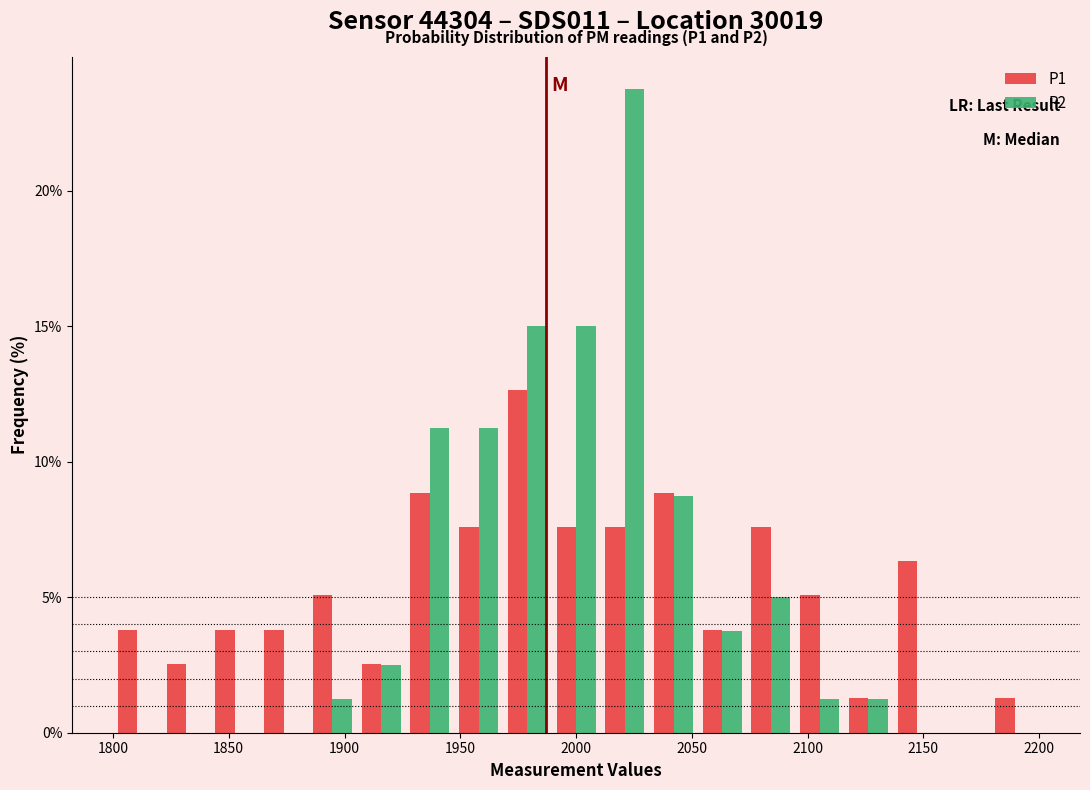

In the P1 series, which range on the x-axis has the tallest bar?

1970 to 1990